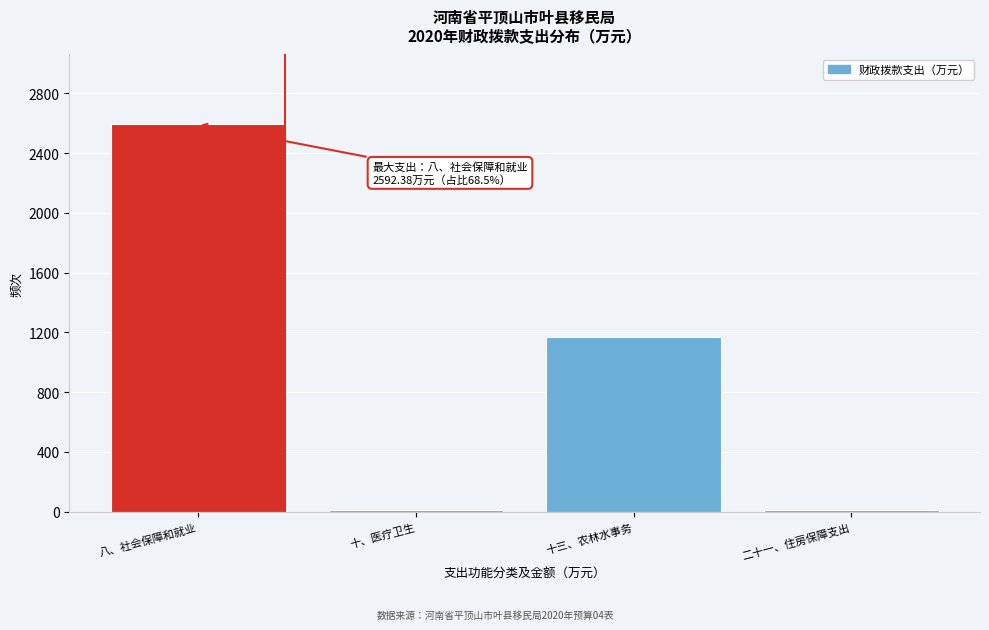

What is the sum of all values?

3786.1